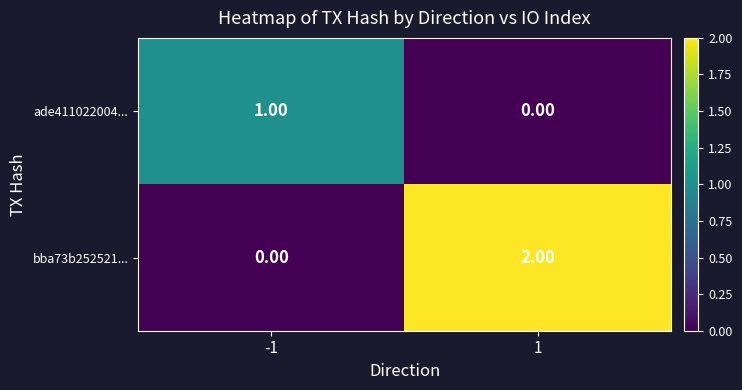

Between -1 and 1, which series saw the biggest shift?

bba73b252521...